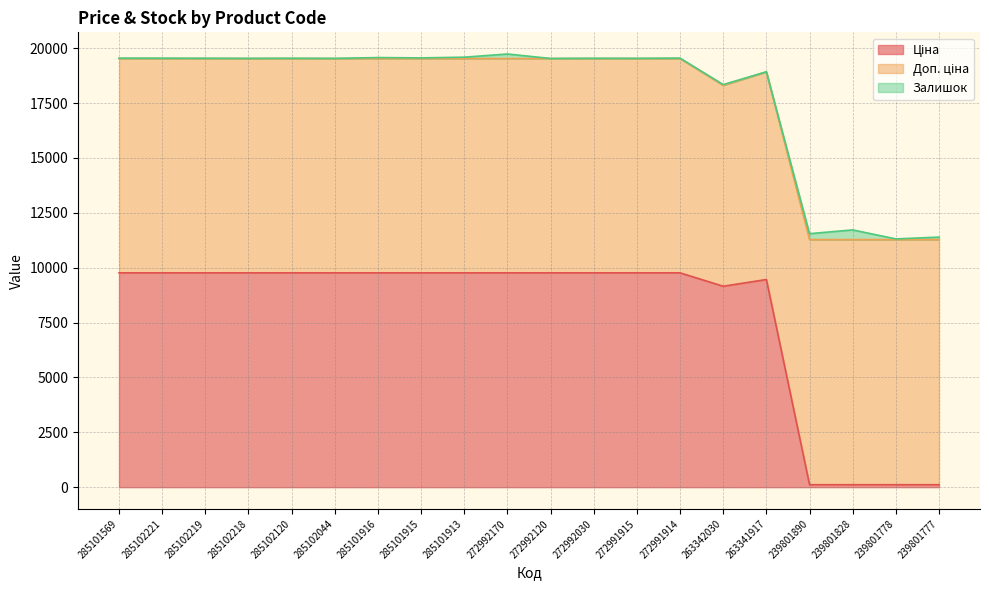

Reading left to right, transcribe all the data shown in this chart.

Ціна: 9764.4	9764.4	9764.4	9764.4	9764.4	9764.4	9764.4	9764.4	9764.4	9764.4	9764.4	9764.4	9764.4	9764.4	9154.5	9460.9	111.7	111.7	111.7	111.7
Доп. ціна: 9764.4	9764.4	9764.4	9764.4	9764.4	9764.4	9764.4	9764.4	9764.4	9764.4	9764.4	9764.4	9764.4	9764.4	9154.5	9460.9	11169.0	11169.0	11169.0	11169.0
Залишок: 18.0	16.0	13.0	8.0	13.0	7.0	44.0	29.0	62.0	207.0	3.0	12.0	9.0	19.0	33.0	3.0	269.0	440.0	30.0	112.0